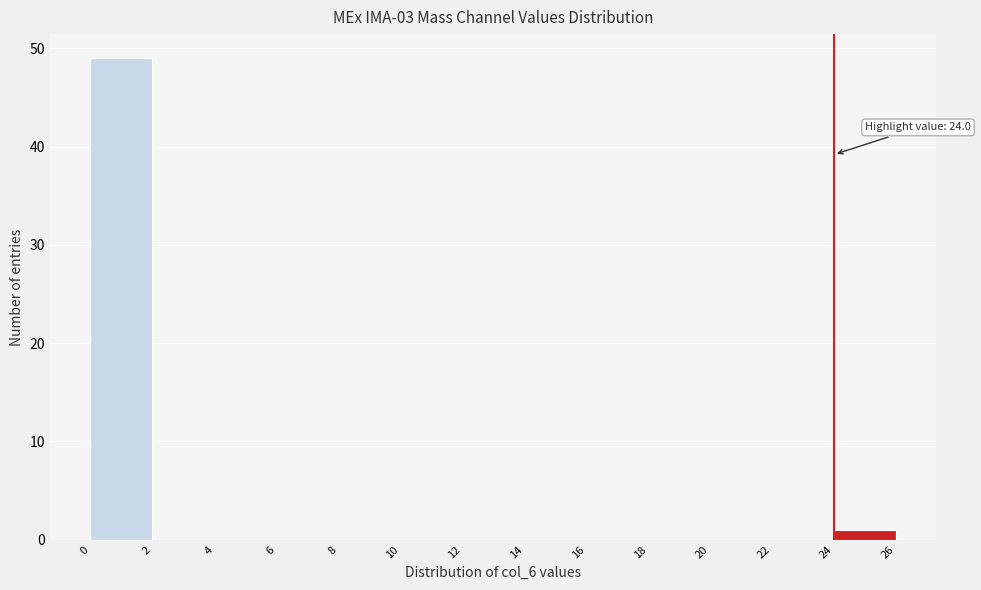

Over which range of the x-axis is the bar tallest?

0 to 2